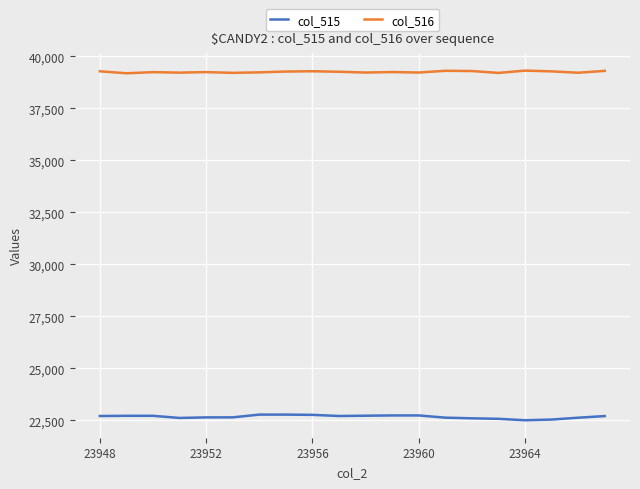

Rank the series by their maximum value, from lowest to highest.

col_515, col_516